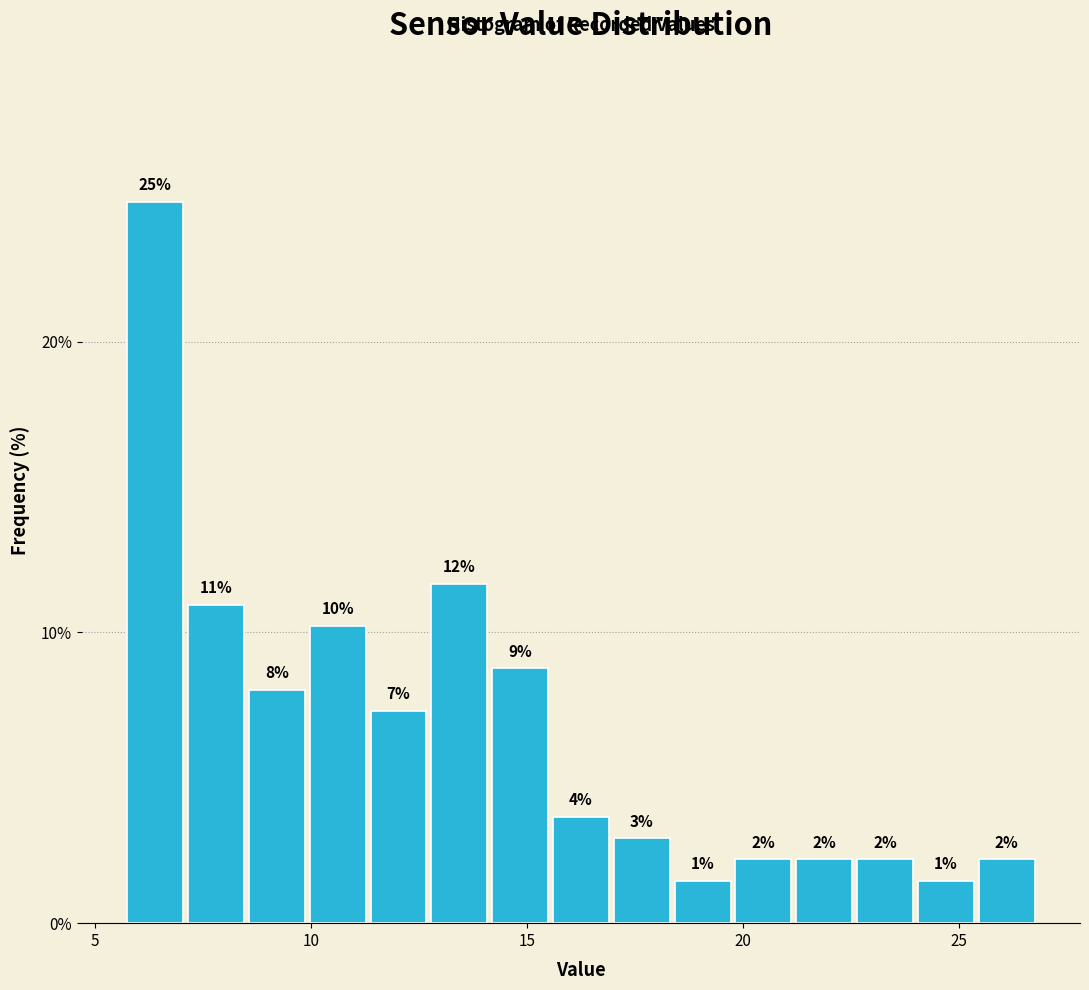

Around what value on the x-axis is the tallest bar? Give the approximate position of its centre, as read against the axis.

6.5